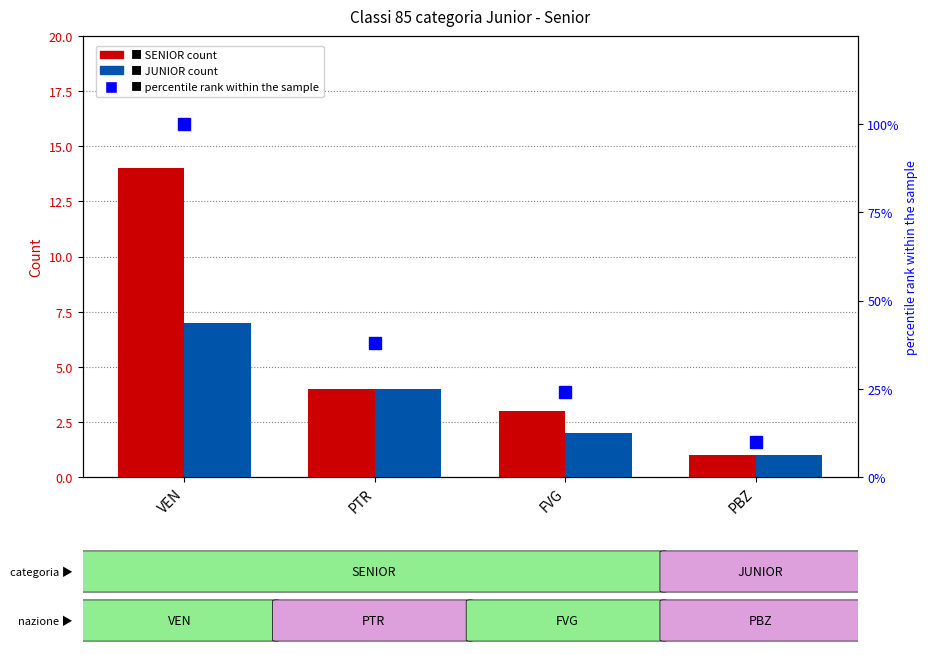

What is the approximate value of percentile rank at PBZ?

10